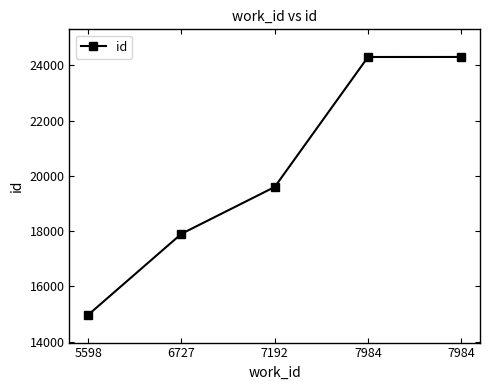

What is the average value?

20212